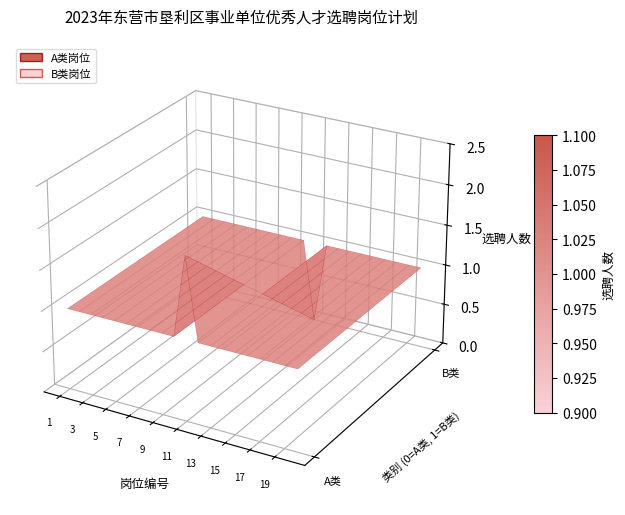

Reading left to right, list all the values displayed in this chart.

A类岗位: 1=1	2=1	3=1	4=1	5=1	6=1	7=1	8=1	9=1	10=1	11=2	12=1	13=1	14=1	15=1	16=1	17=1	18=1	19=1	20=1
B类岗位: 1=1	2=1	3=1	4=1	5=1	6=1	7=1	8=1	9=1	10=1	11=0	12=1	13=1	14=1	15=1	16=1	17=1	18=1	19=1	20=1